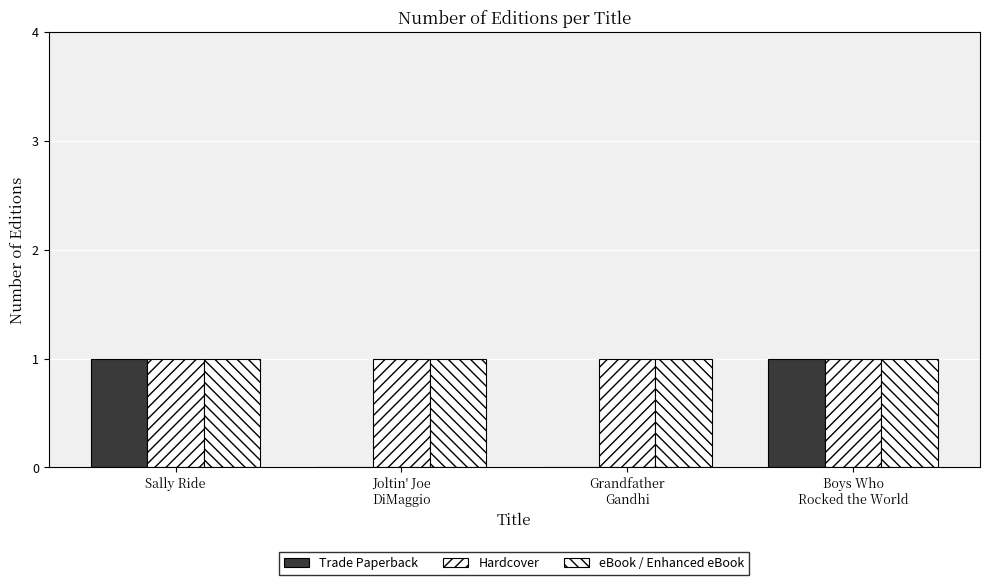

Count the number of categories in the chart.

4